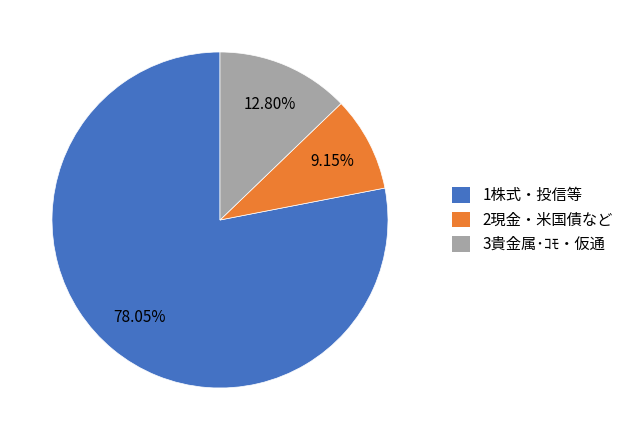

The 3貴金属･ｺﾓ・仮通 slice represents 13% of the pie. True or false?

True